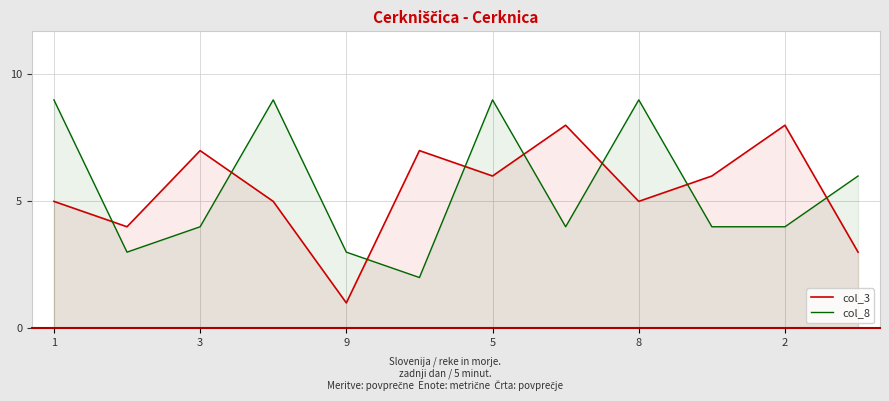

Where is the first local maximum for col_3?

3